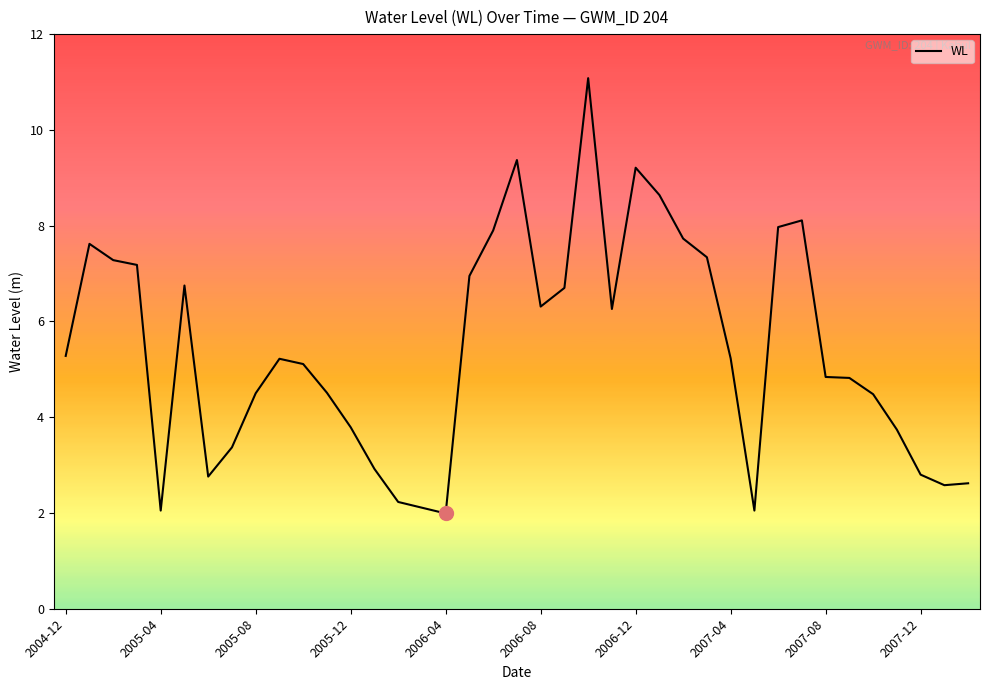

Is this an area chart (filled region under the line)?

No